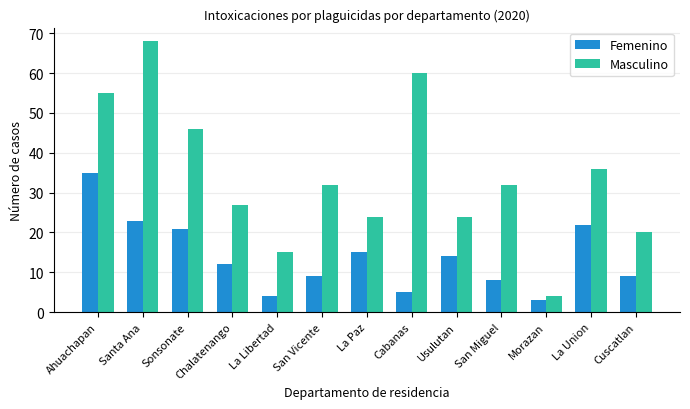

What is the label of the 5th bar from the left?

La Libertad